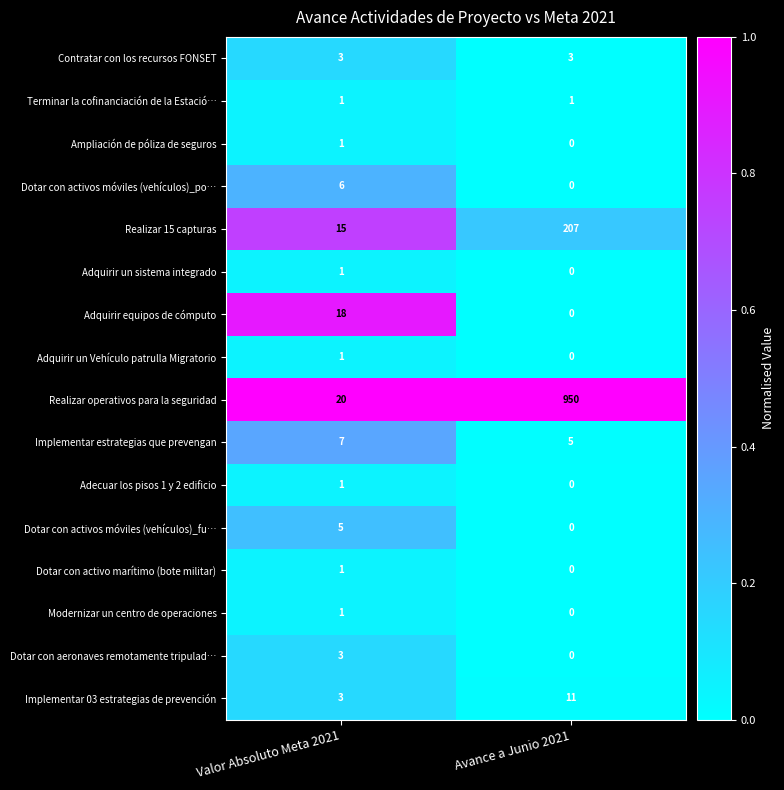

What is the total value across all series at Valor Absoluto Meta 2021?

87